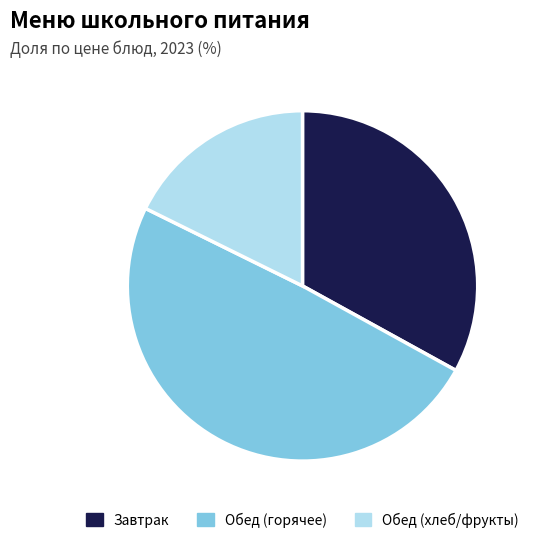

True or false: Завтрак accounts for 25% of the total.

False